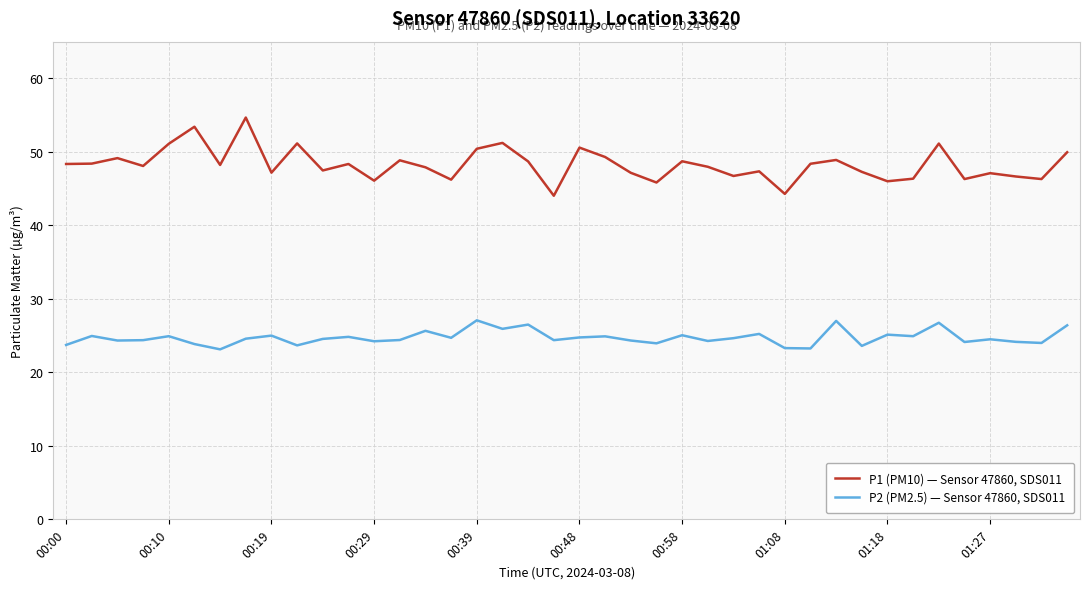

What is the maximum value for P2 (PM2.5) — Sensor 47860, SDS011?

27.1